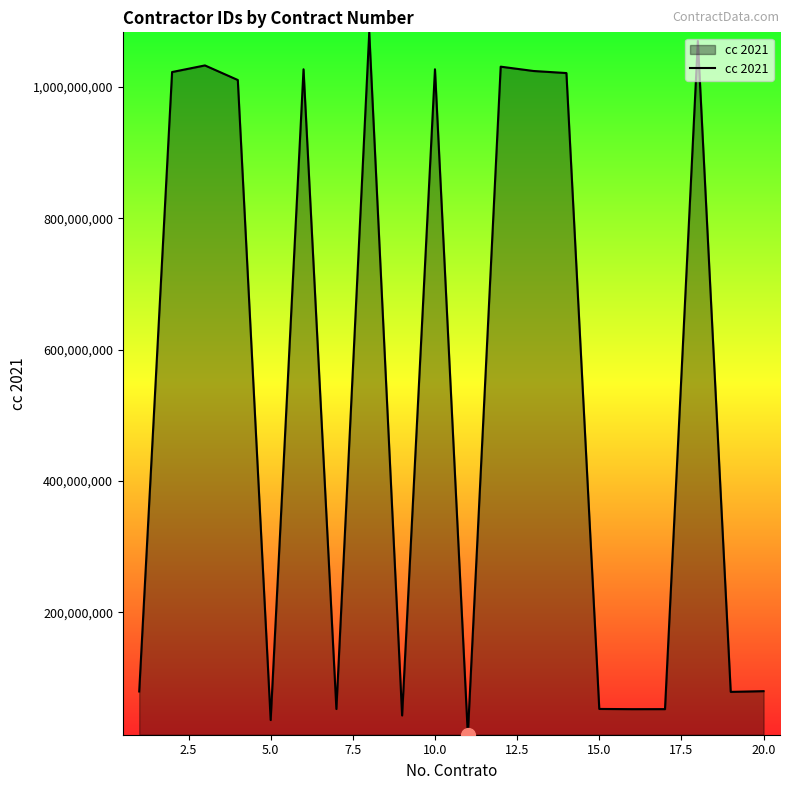

Does the chart have visible grid lines?

No